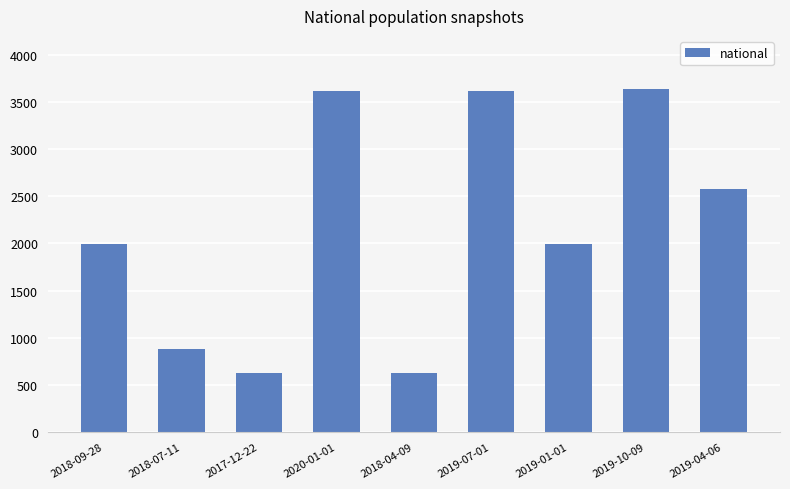

How many data points does each series have?

9